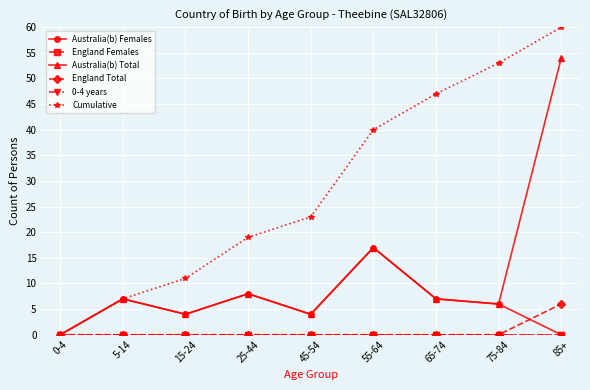

What is the difference between the maximum and minimum values in the Cumulative series?

60